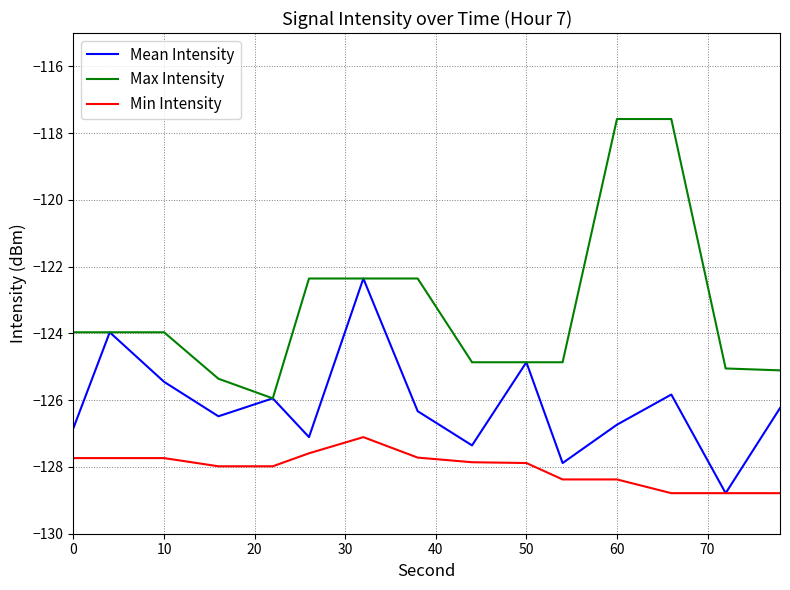

What is the minimum value shown in the chart?

-128.8